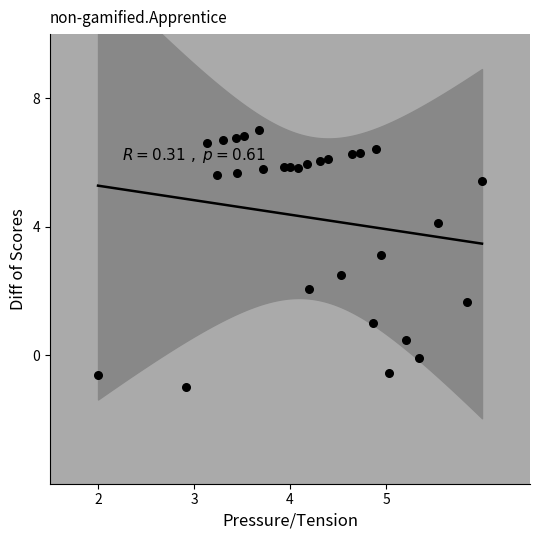

What is the range of X values (max minus min)?

4.0